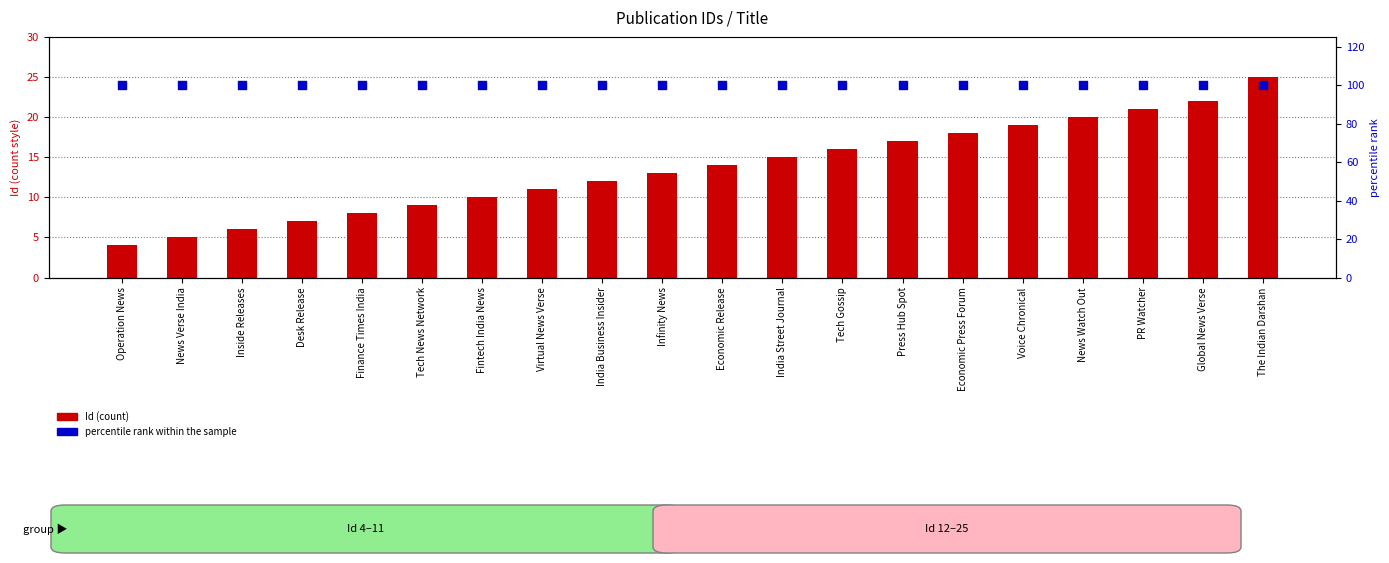

What are all the series names shown in the legend?

Id, percentile rank within the sample